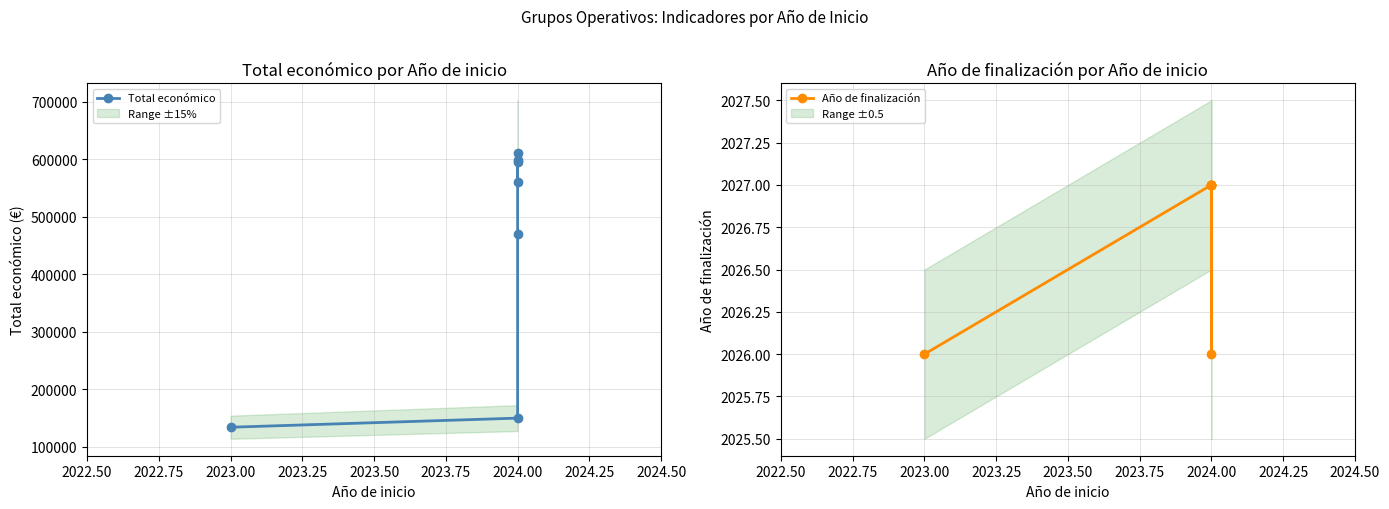

True or false: Año de finalización and Total económico cross at least once.

False